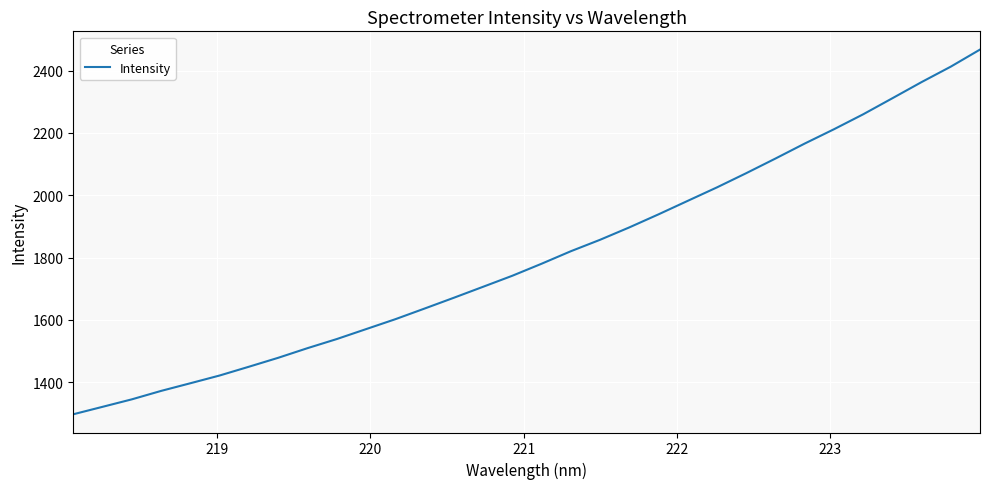

What is the difference between the maximum and minimum values?

1169.6